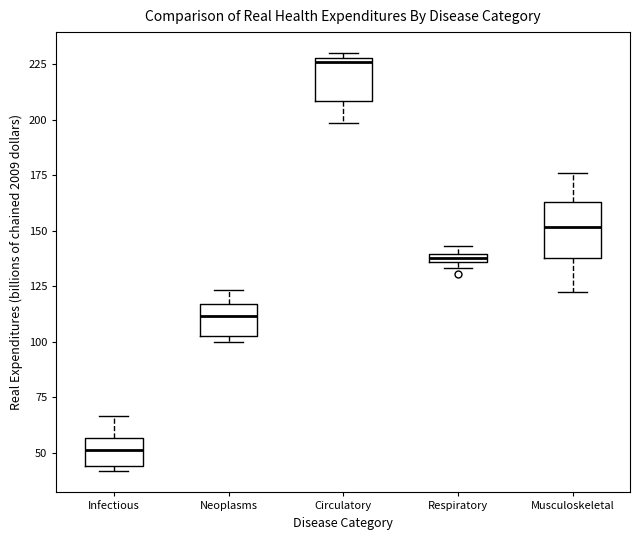

Where is the upper edge of the box for Neoplasms on the y-axis? The values are not printed on the chart, so give them approximately, as read against the axis.

115